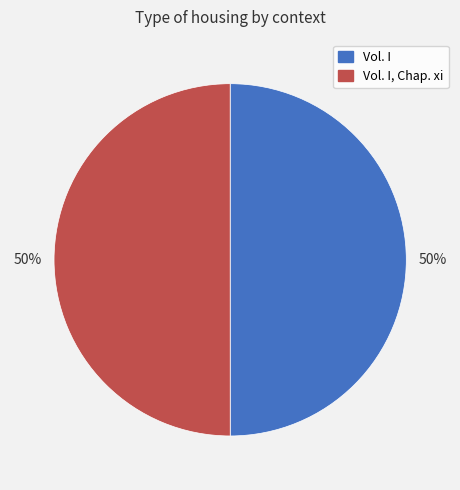

How many segments does this pie chart have?

2